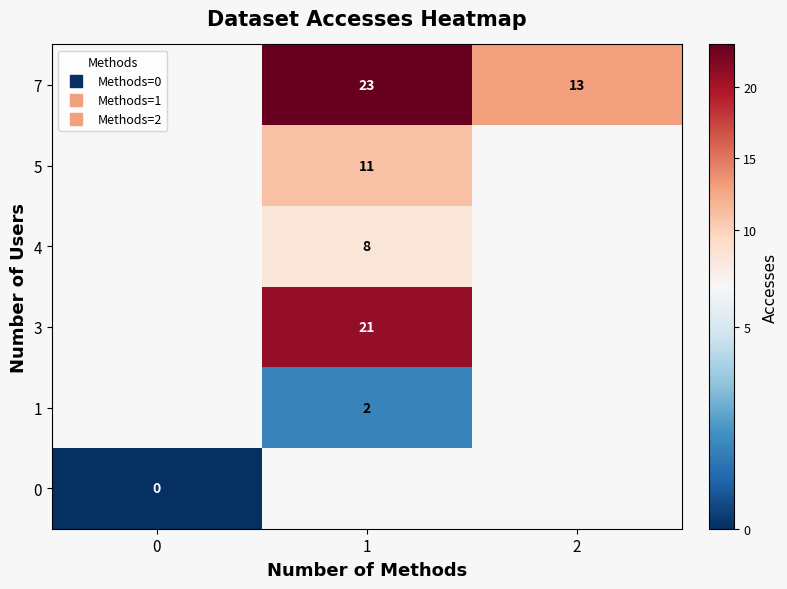

List the series in order of their peak value, highest first.

0, 1, 3, 4, 5, 7